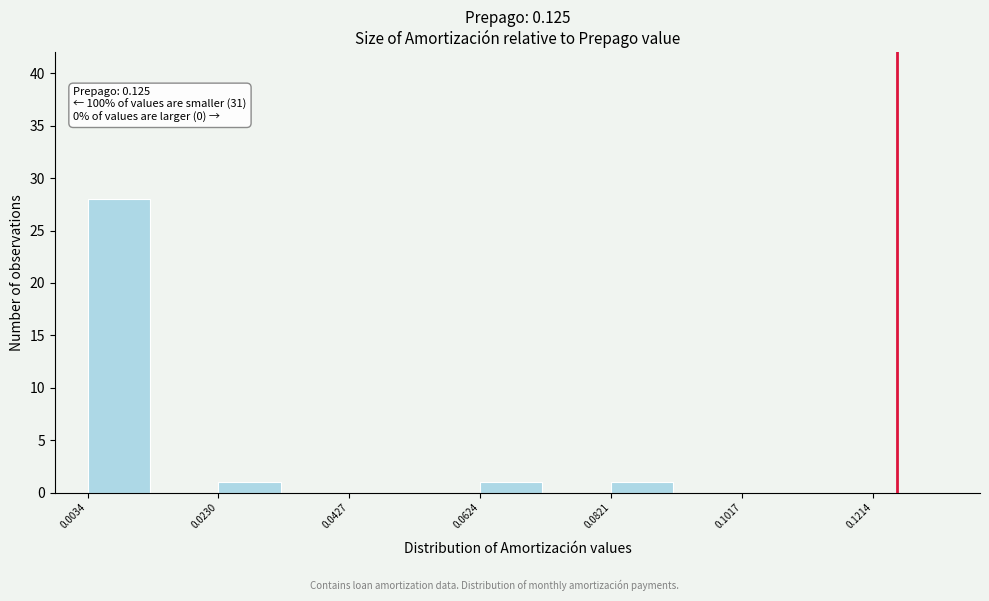

Over which range of the x-axis is the bar tallest?

0.004 to 0.014